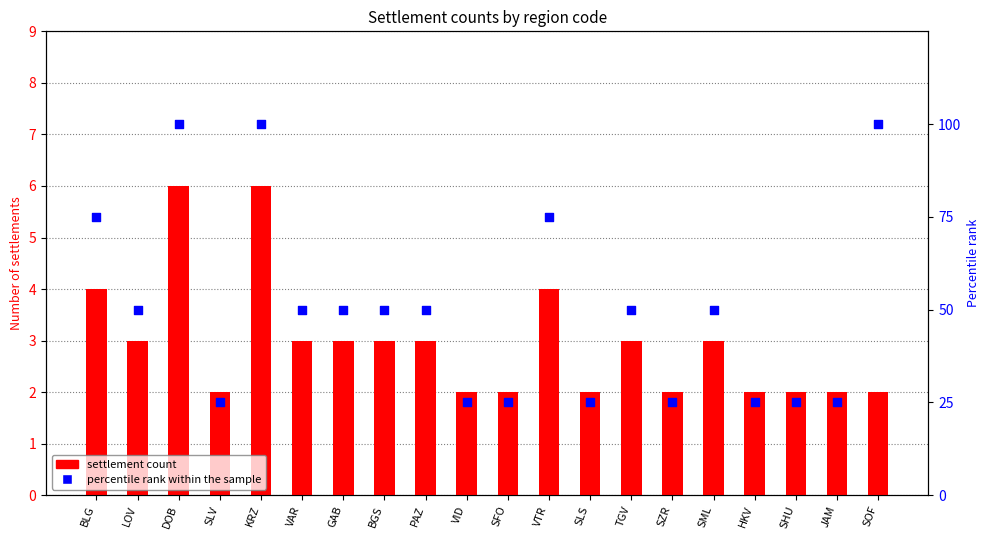

Which series has the largest total across all categories?

percentile rank within the sample